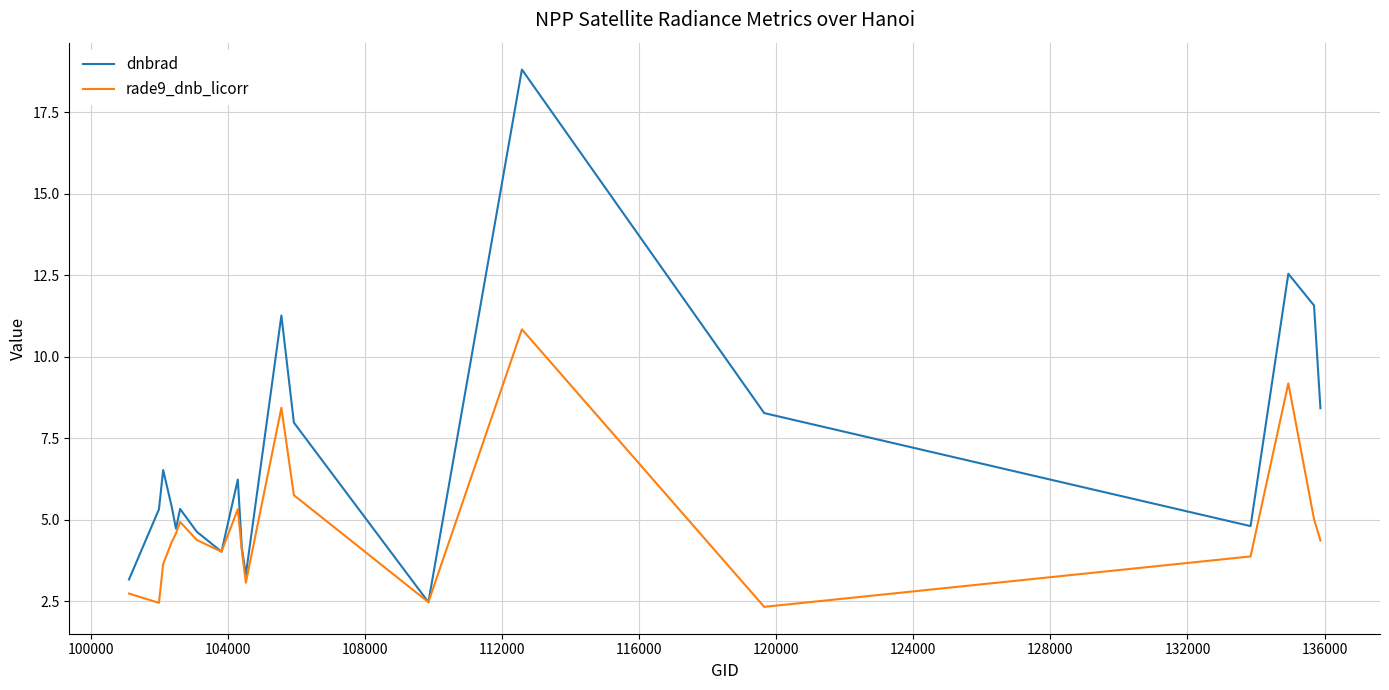

How many interior local valleys does the dnbrad series have?

5